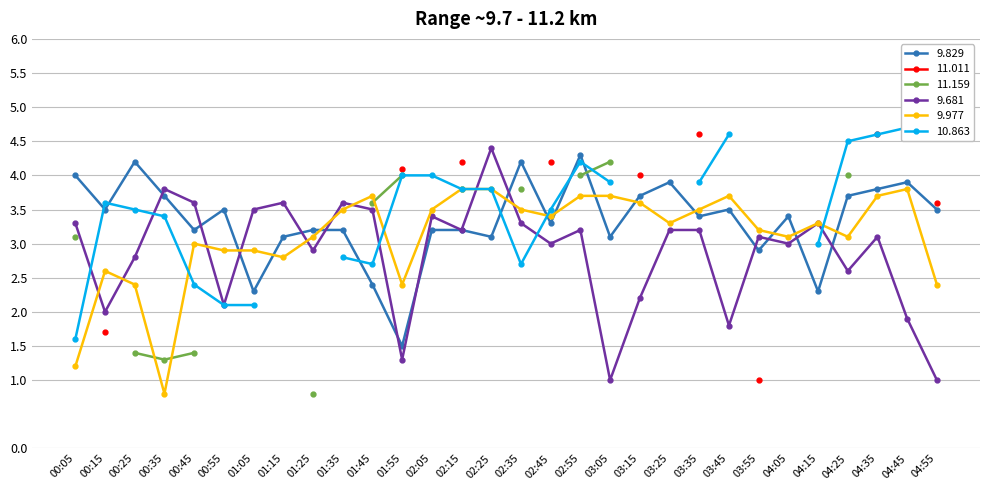

At which label does 9.977 first exceed 3?

01:25